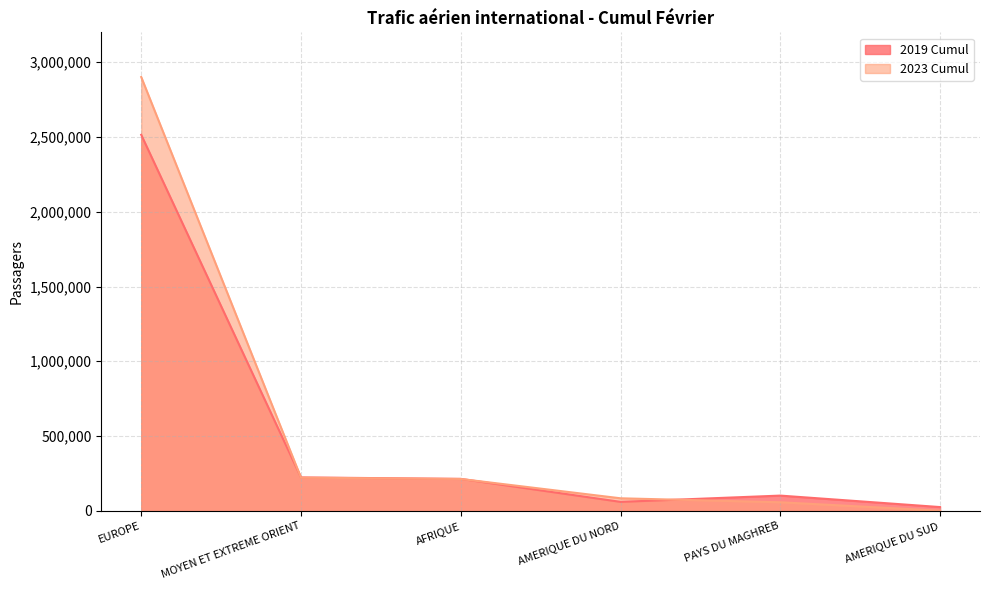

At how many categories does at least one series exceed 755859?

1